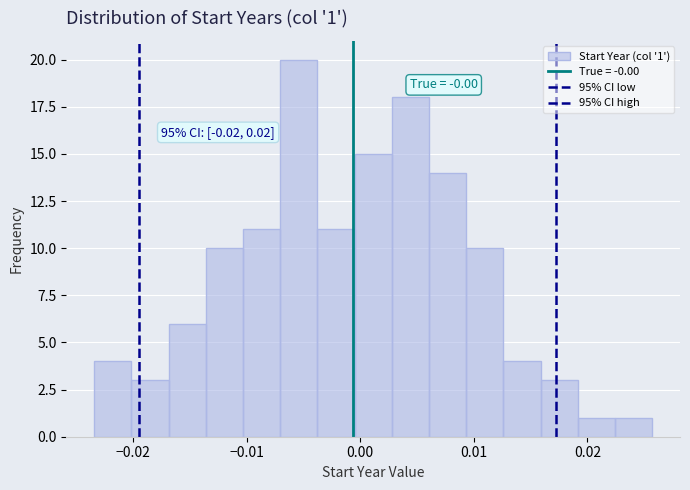

Read against the x-axis, roughly where is the centre of the tallest bar?

-0.005